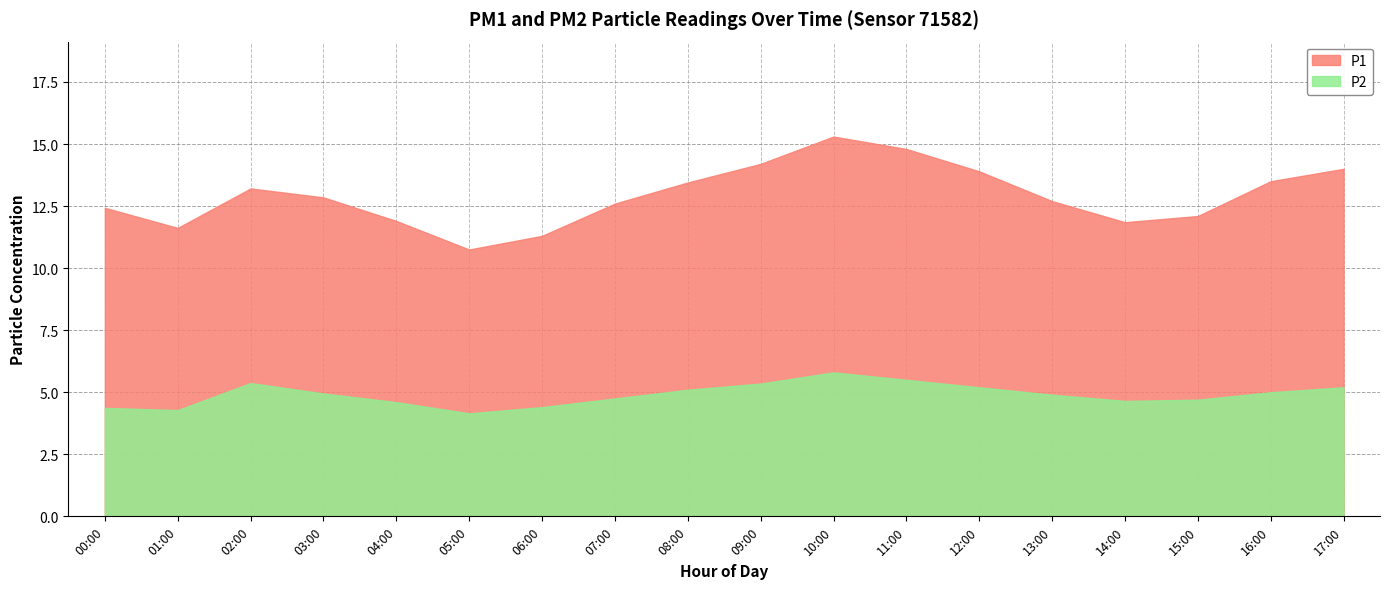

True or false: P1 has more than 2 points higher than both neighbors.

False